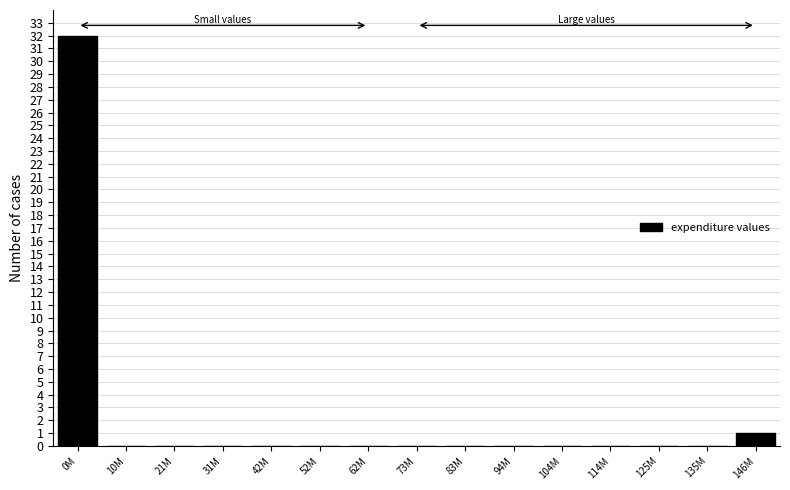

Reading left to right, what are all the values shown in this chart?

0M=32	10M=0	21M=0	31M=0	42M=0	52M=0	62M=0	73M=0	83M=0	94M=0	104M=0	114M=0	125M=0	135M=0	146M=1